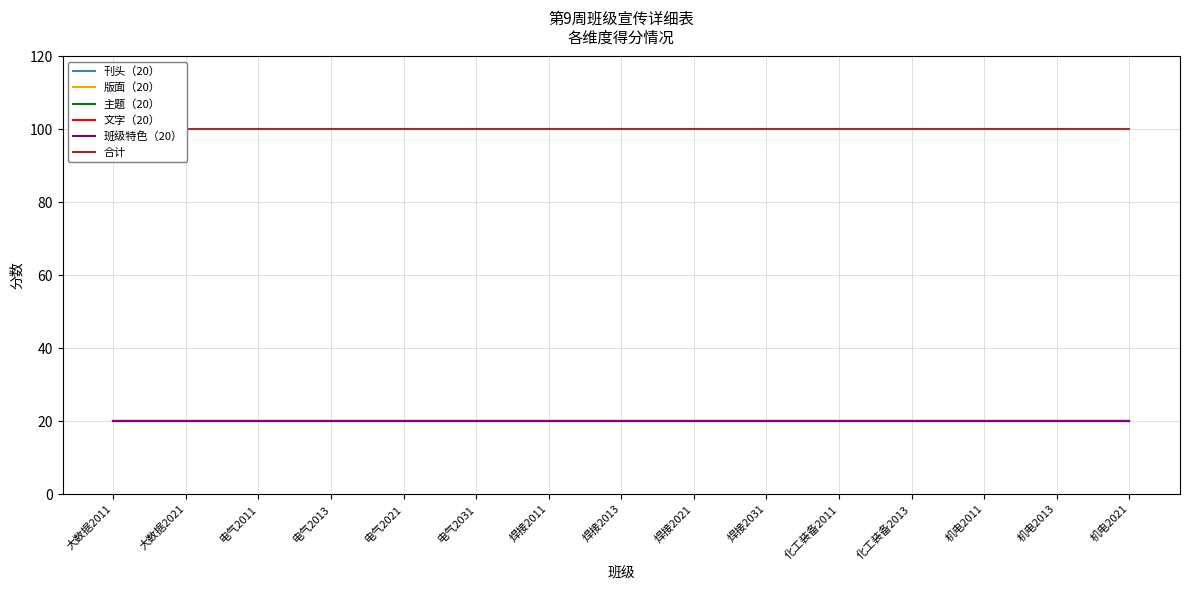

Reading right to left, extract all data points from this chart.

刊头（20）: 20	20	20	20	20	20	20	20	20	20	20	20	20	20	20
版面（20）: 20	20	20	20	20	20	20	20	20	20	20	20	20	20	20
主题（20）: 20	20	20	20	20	20	20	20	20	20	20	20	20	20	20
文字（20）: 20	20	20	20	20	20	20	20	20	20	20	20	20	20	20
班级特色（20）: 20	20	20	20	20	20	20	20	20	20	20	20	20	20	20
合计: 100	100	100	100	100	100	100	100	100	100	100	100	100	100	100